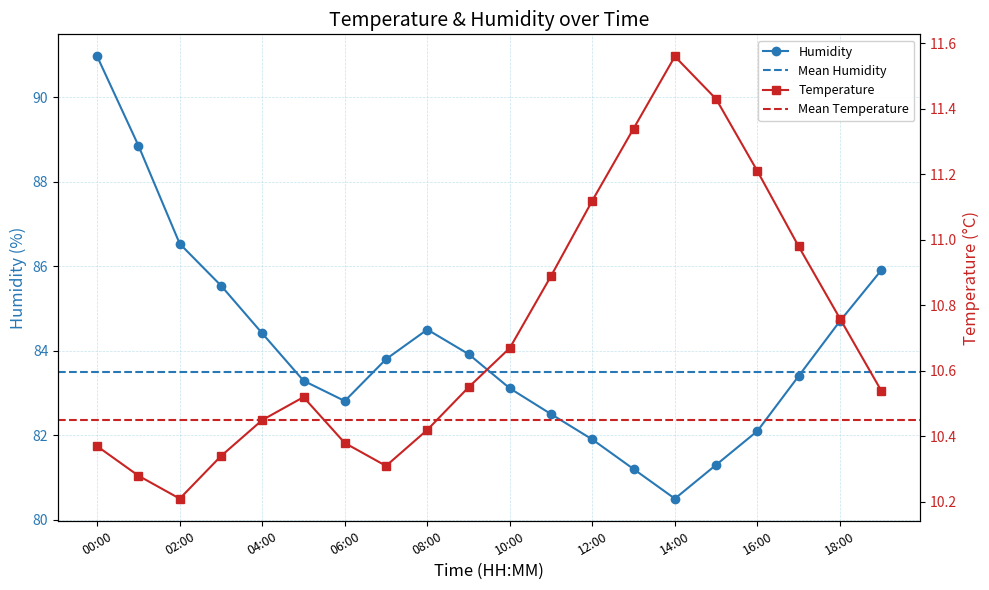

The value of humidity at 19:00 is 85.9. True or false?

True